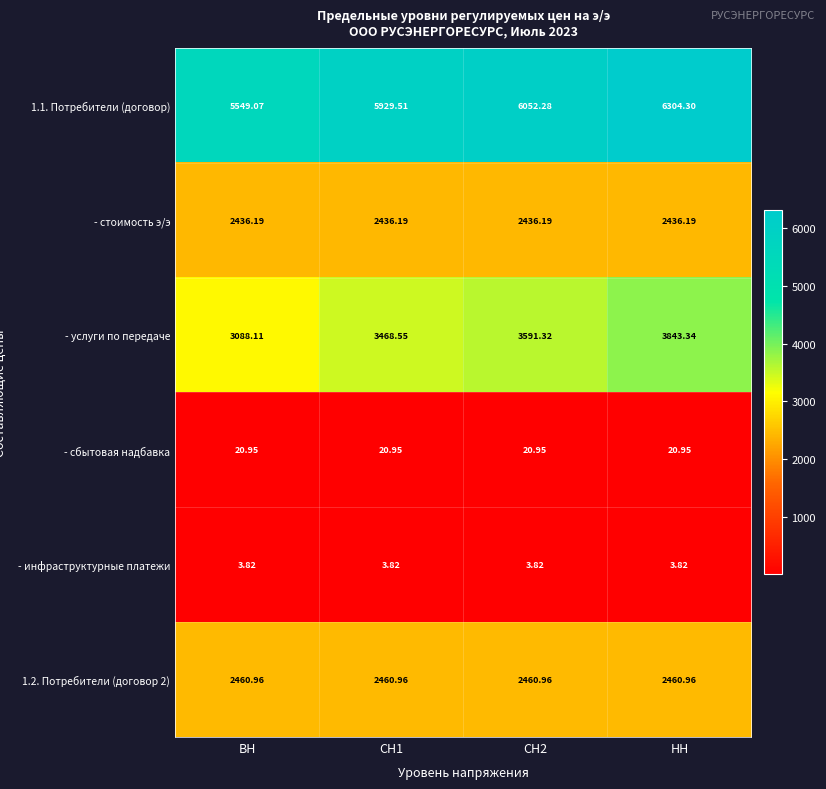

At how many categories does at least one series exceed 1371?

4